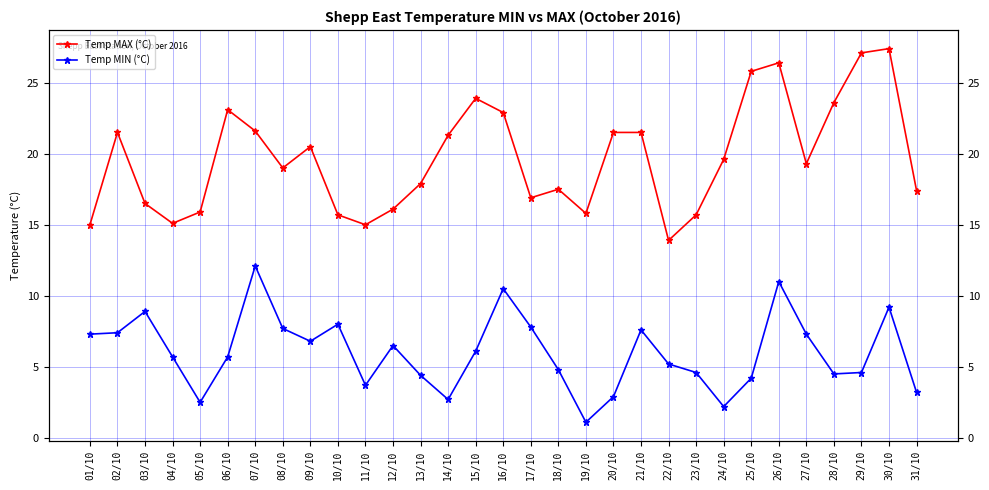

What is the difference between the maximum and minimum values in the Temp MIN (°C) series?

11.0